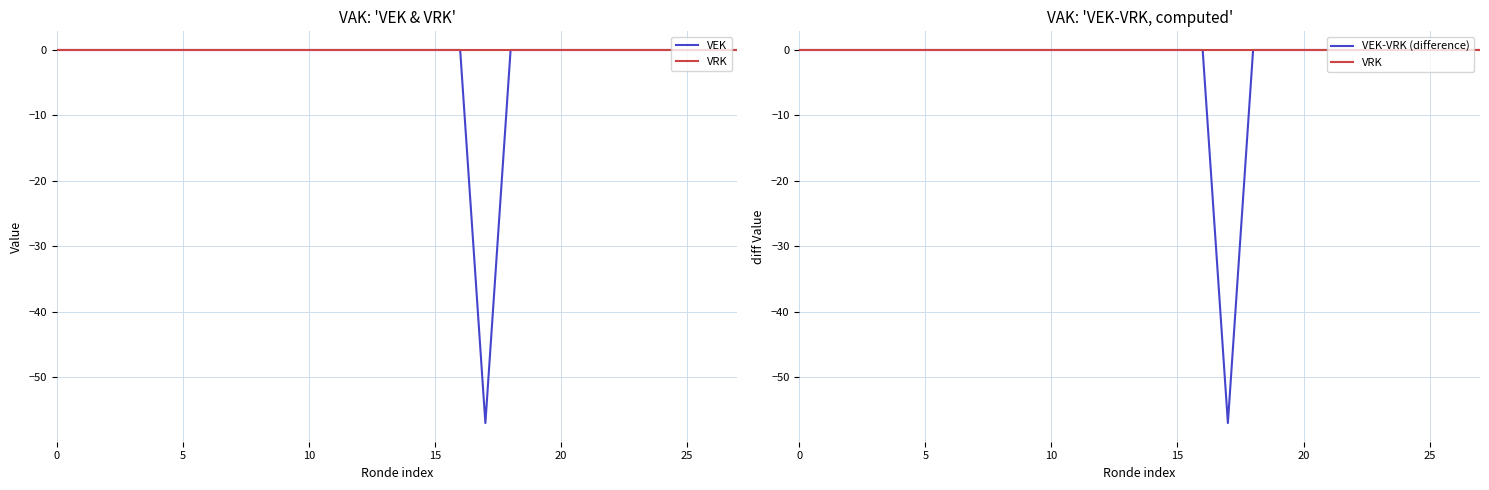

Rank the series by their maximum value, from lowest to highest.

VEK, VRK, VEK-VRK (difference)